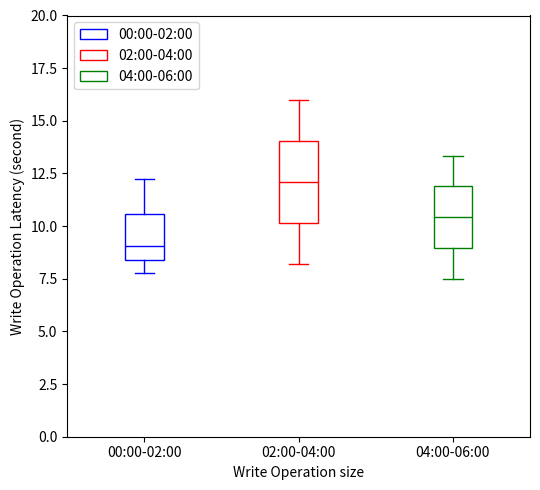

Where does the upper whisker of the box for 04:00-06:00 end on the y-axis? The values are not printed on the chart, so give them approximately, as read against the axis.

13.5